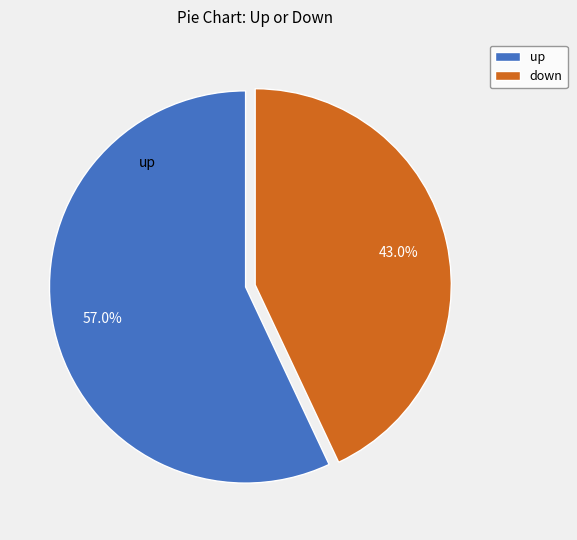

Is there any slice that represents more than half of the pie?

Yes